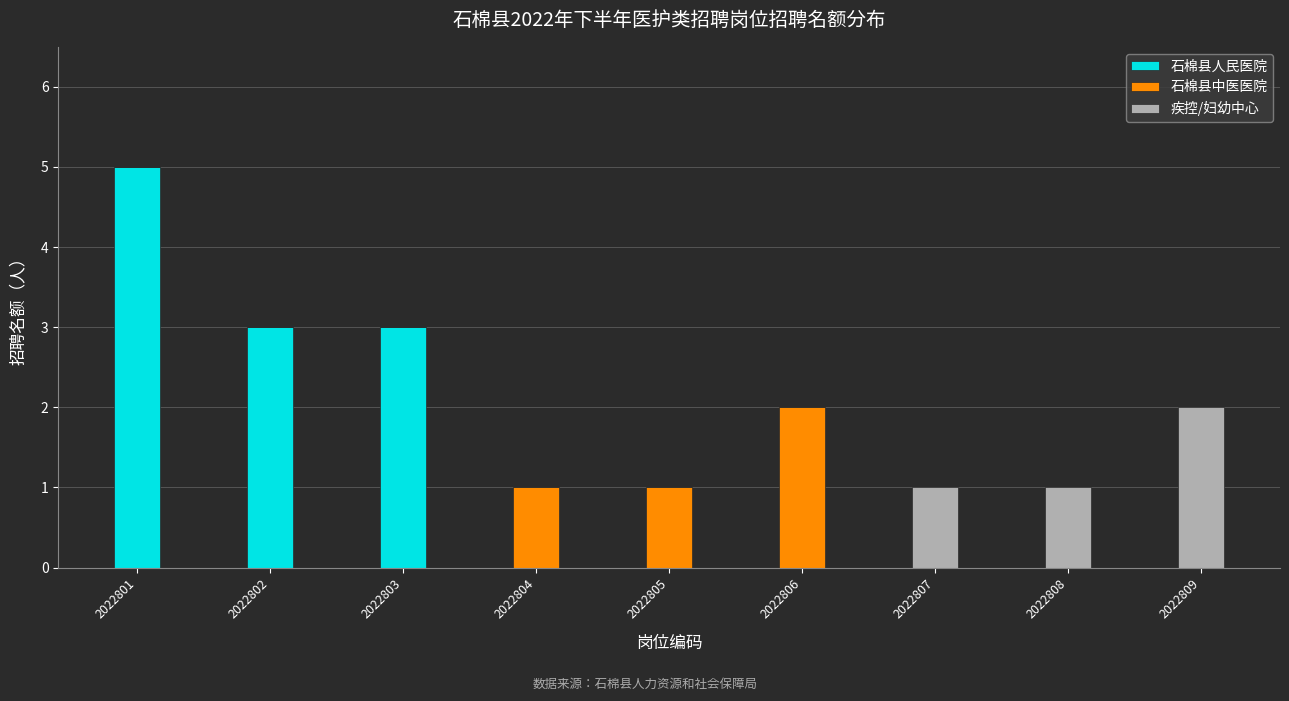

How many data points does each series have?

9